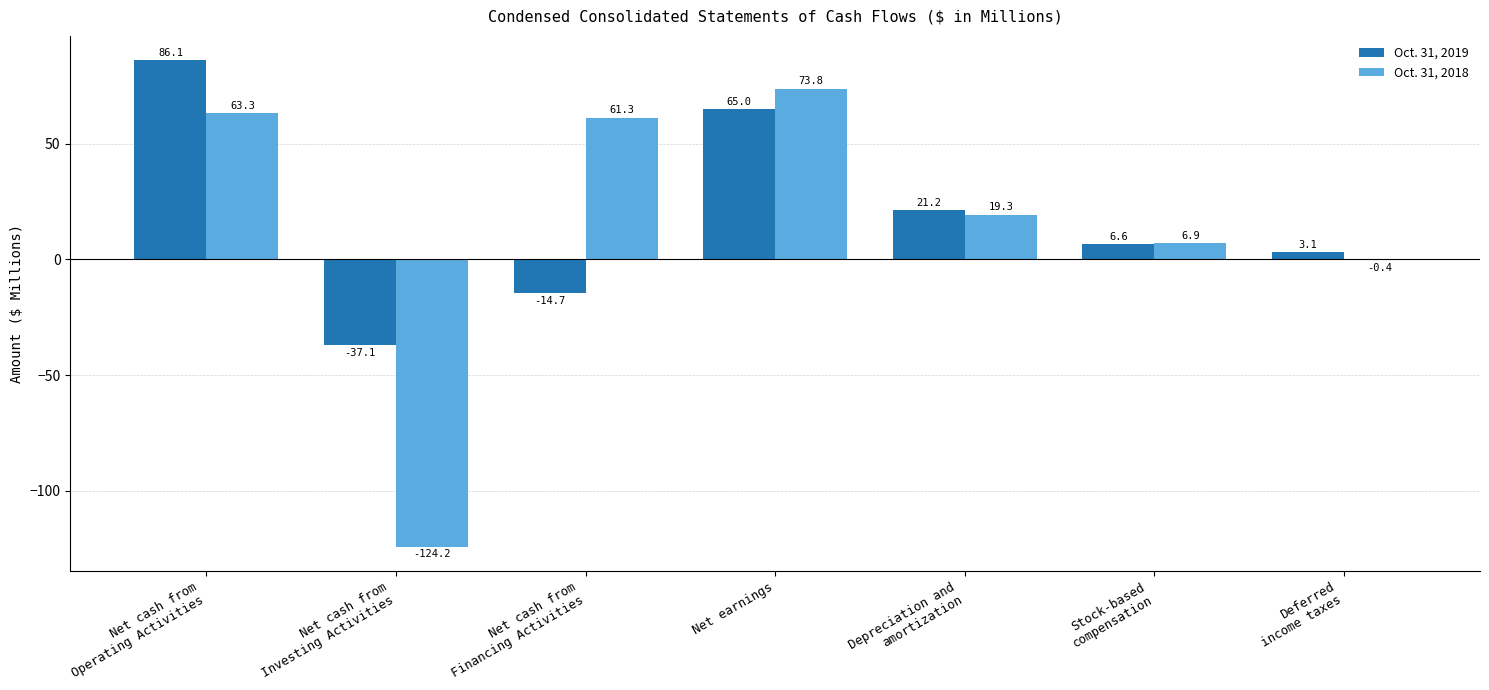

What is the highest value of the Oct. 31, 2019 series?

86.1